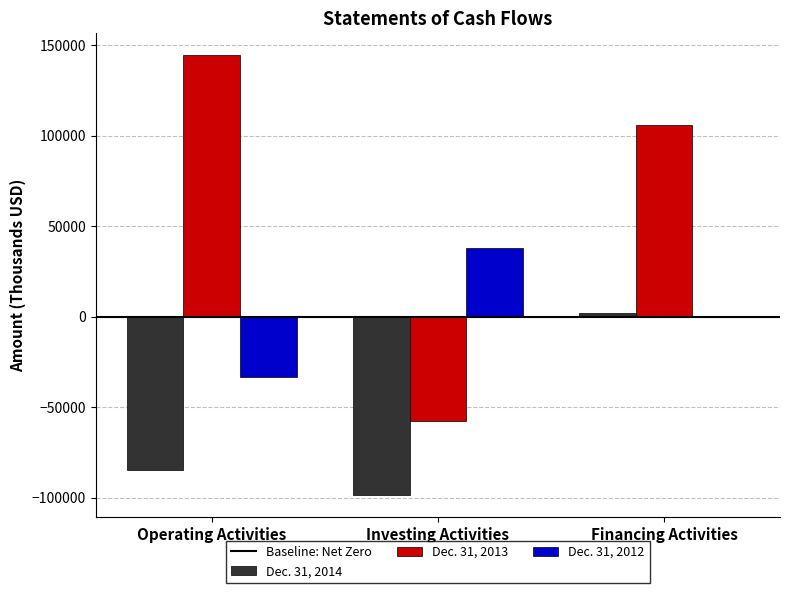

At which label is Dec. 31, 2013 closest to 43375?

Financing Activities